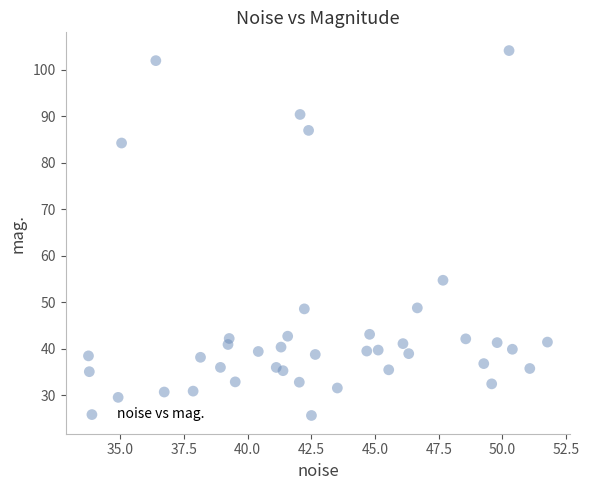

What Y value in the scatter plot is closest to 64?

54.7